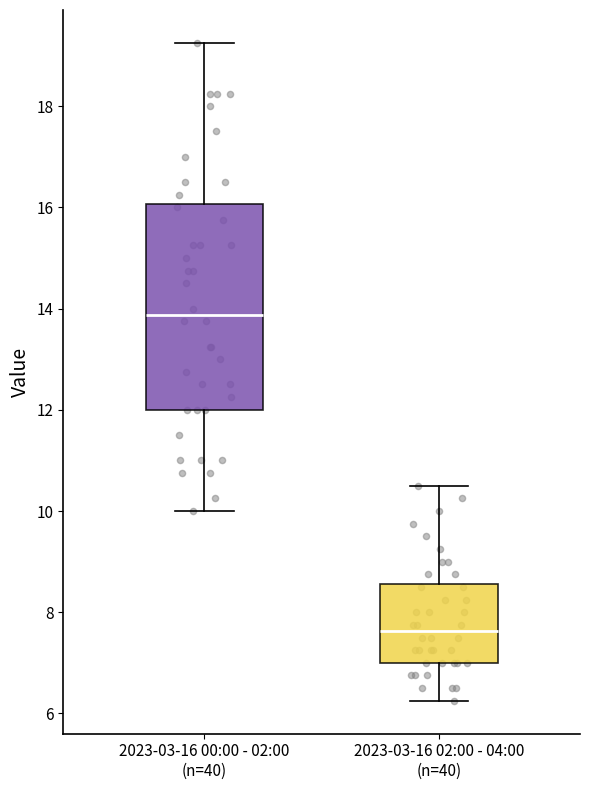

Reading left to right, read every box against the y-axis: the position of its median line, the range the box covers, and the ends of its whiskers. The values are not printed on the chart, so give them approximately, as read against the axis.

2023-03-16 00:00 - 02:00 (n=40): median 13.8, box 12.0 to 16.0, whiskers 10.0 to 19.2
2023-03-16 02:00 - 04:00 (n=40): median 7.6, box 7.0 to 8.6, whiskers 6.2 to 10.6